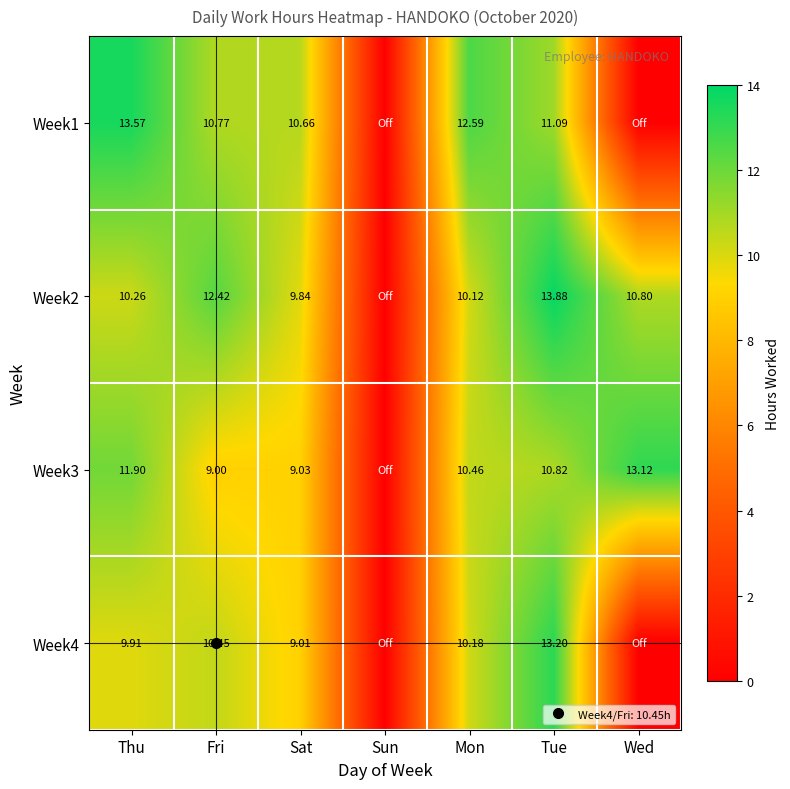

What is the highest value of the Week2 series?

13.9